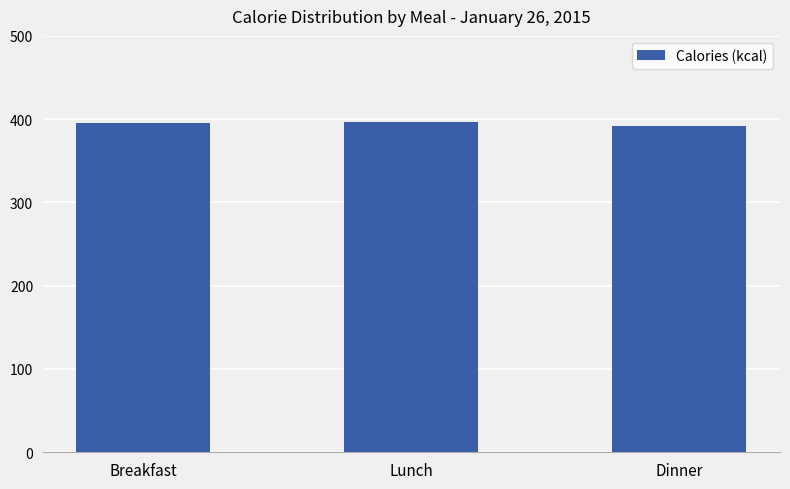

What is the label of the 3rd bar from the left?

Dinner